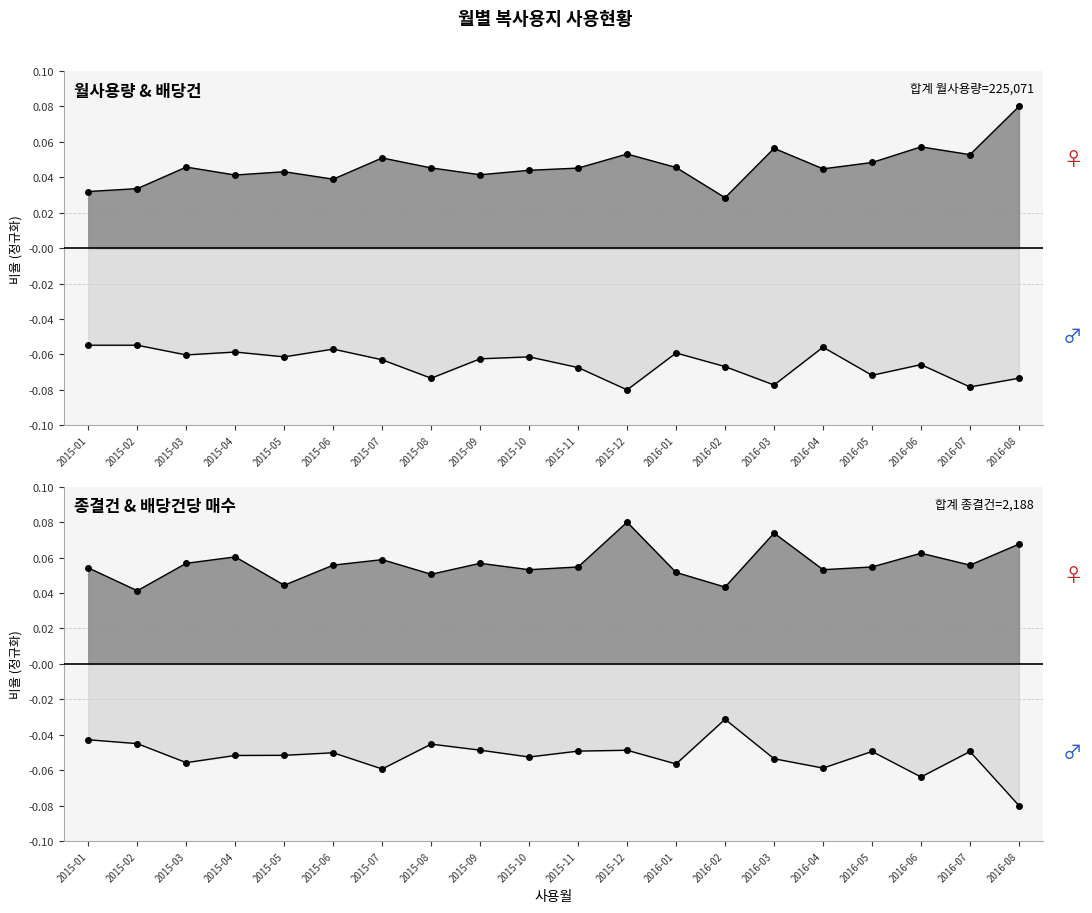

In 배당건, how many points are higher than both neighbors (excluding endpoints)?

6